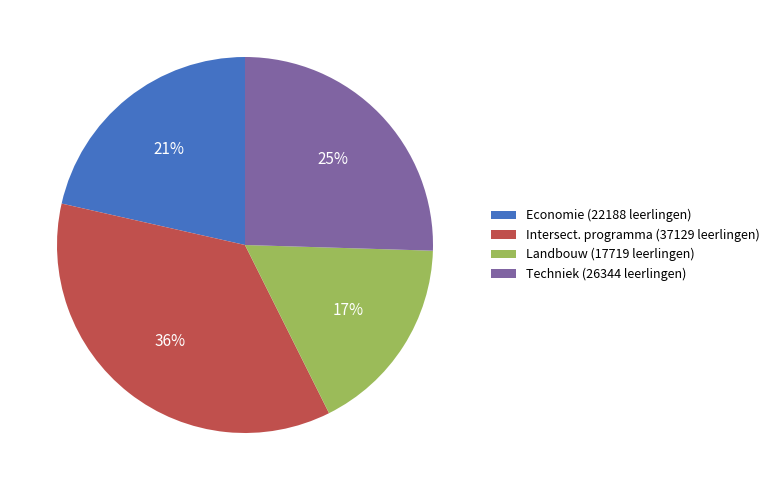

Rank the categories by value from lowest to highest.

Landbouw, Economie, Techniek, Intersect. programma